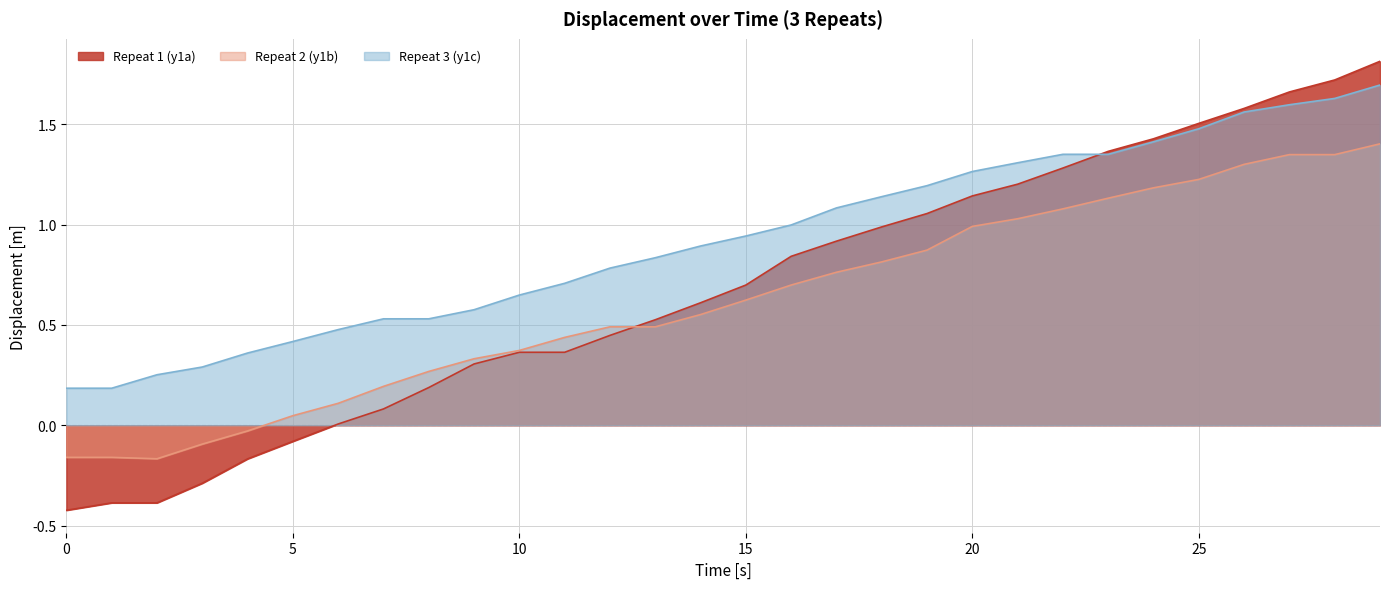

The Repeat 2 (y1b) series shows 1.0 at 17. True or false?

False